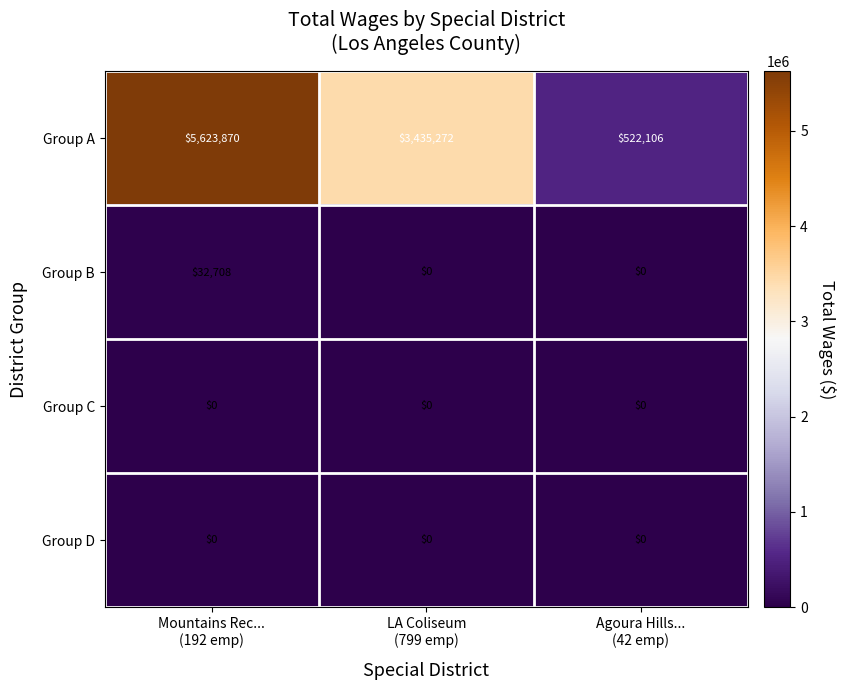

How many data points does each series have?

3